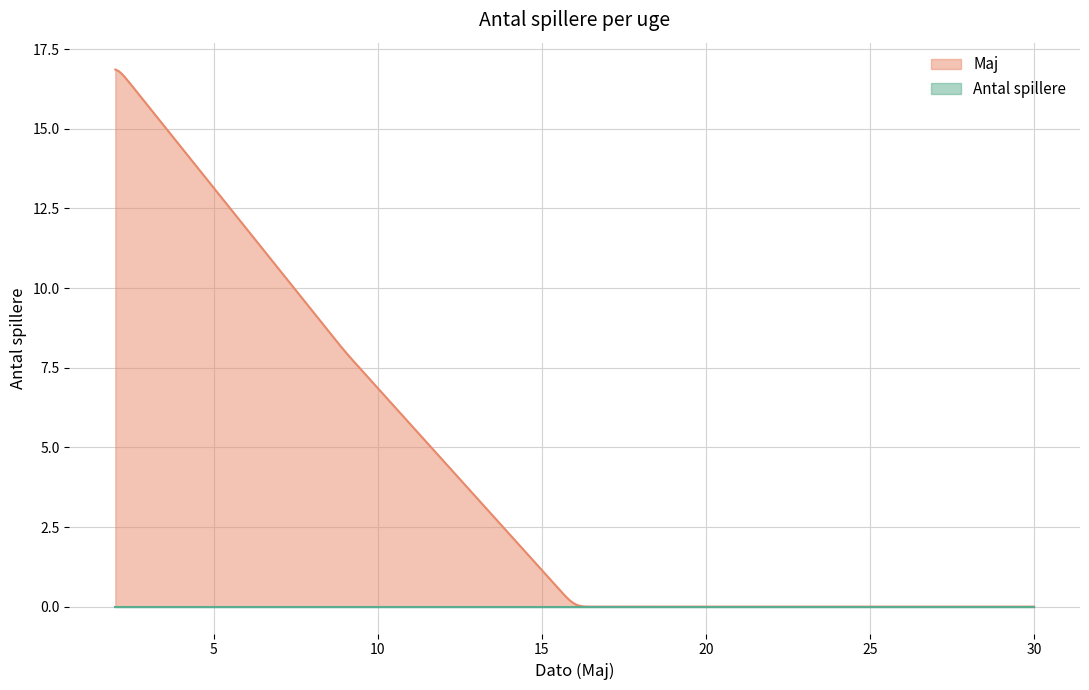

Rank the series by their maximum value, from highest to lowest.

Maj, Antal spillere